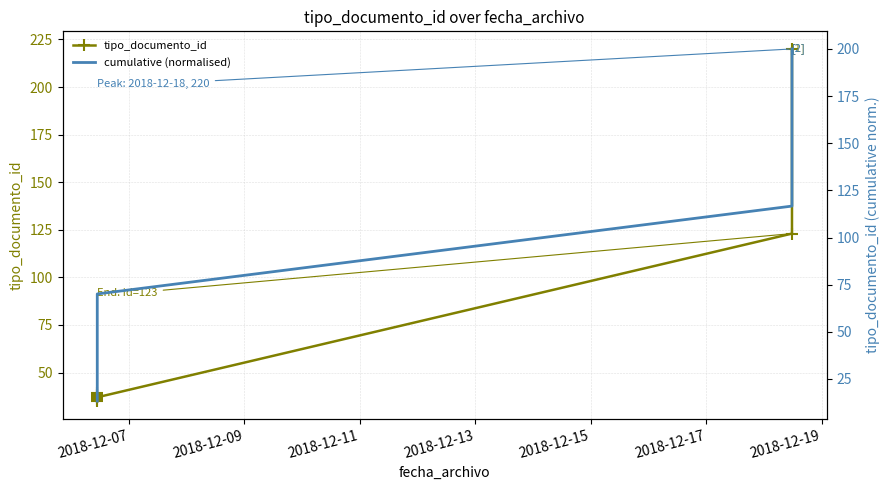

What is the maximum value for tipo_documento_id?

220.0